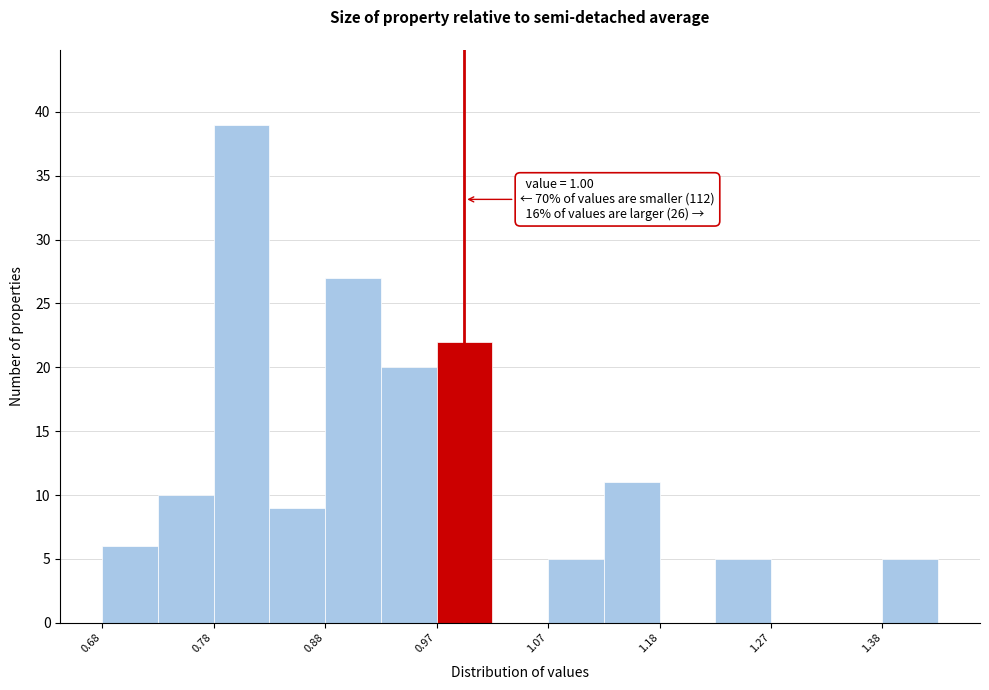

Over which range of the x-axis is the bar tallest?

0.775 to 0.825